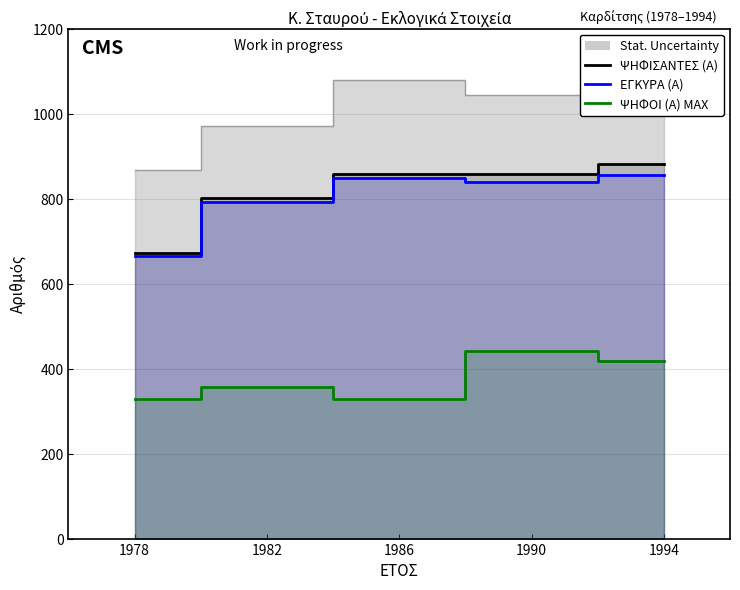

Which label corresponds to the smallest value in the chart?

1978